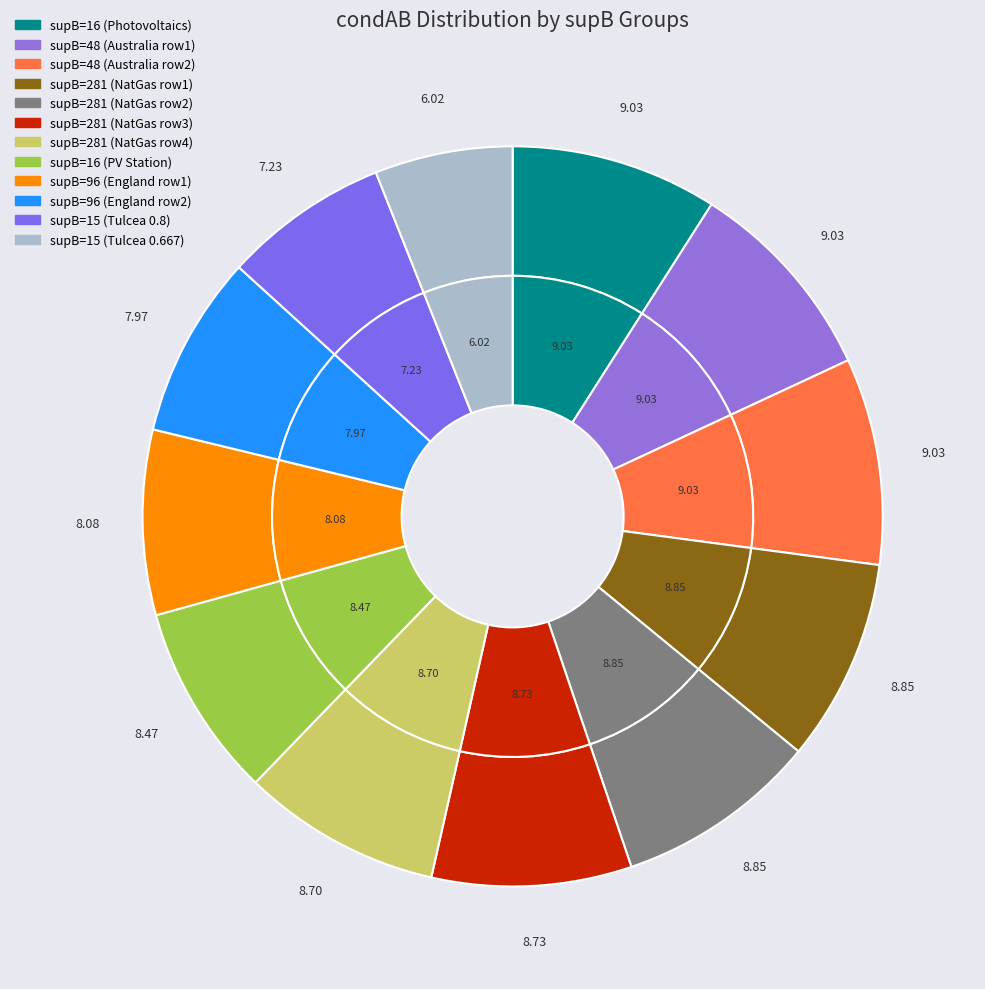

To the nearest percent, what is the average slice percentage?

8%